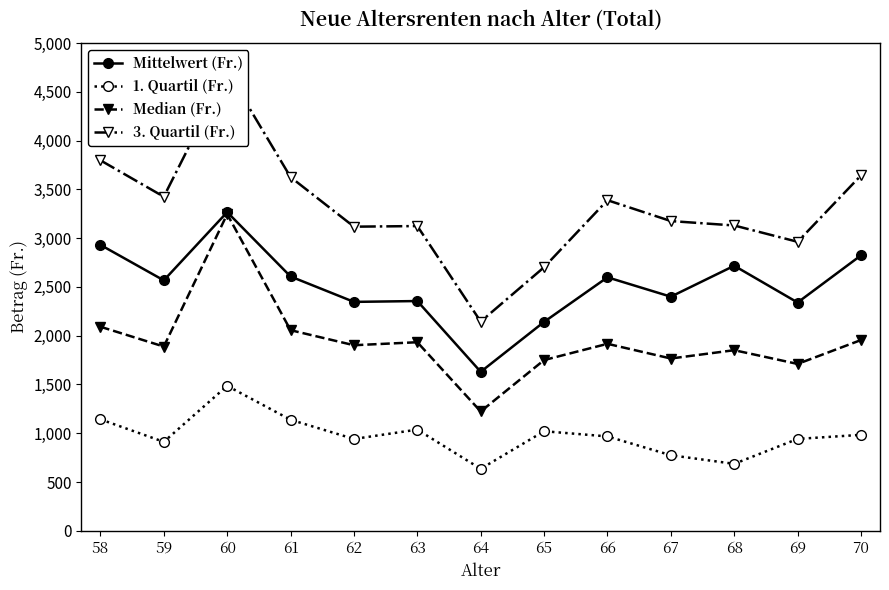

How many data points in 1. Quartil (Fr.) are above 967?

7